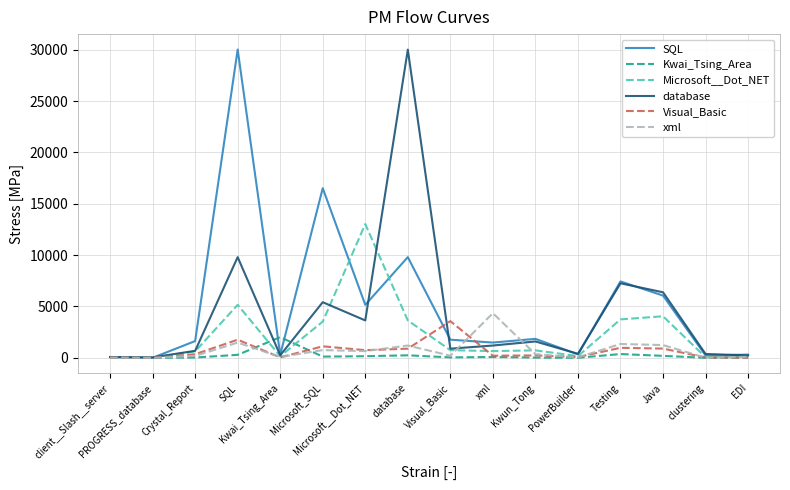

At which category does the chart reach its peak across all series?

SQL